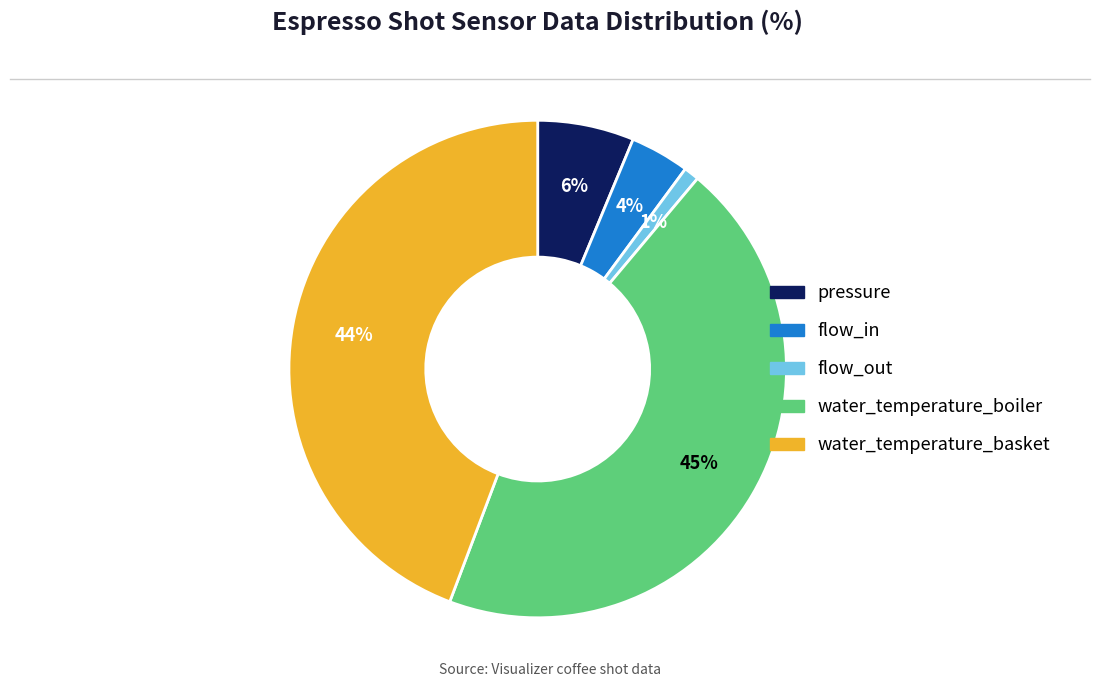

Combined, do water_temperature_basket and water_temperature_boiler account for over 50%?

Yes